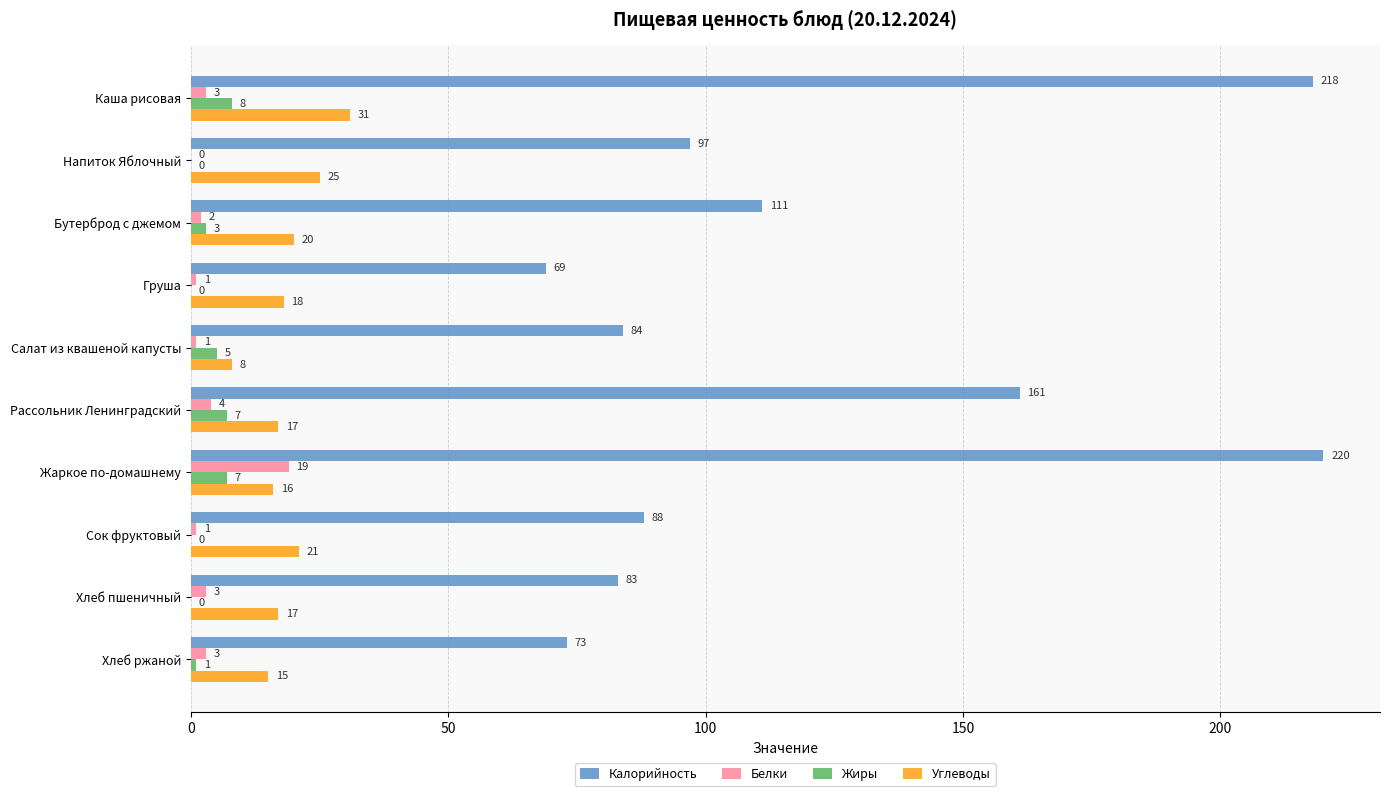

Which series changed the most between Напиток Яблочный and Бутерброд с джемом?

Калорийность